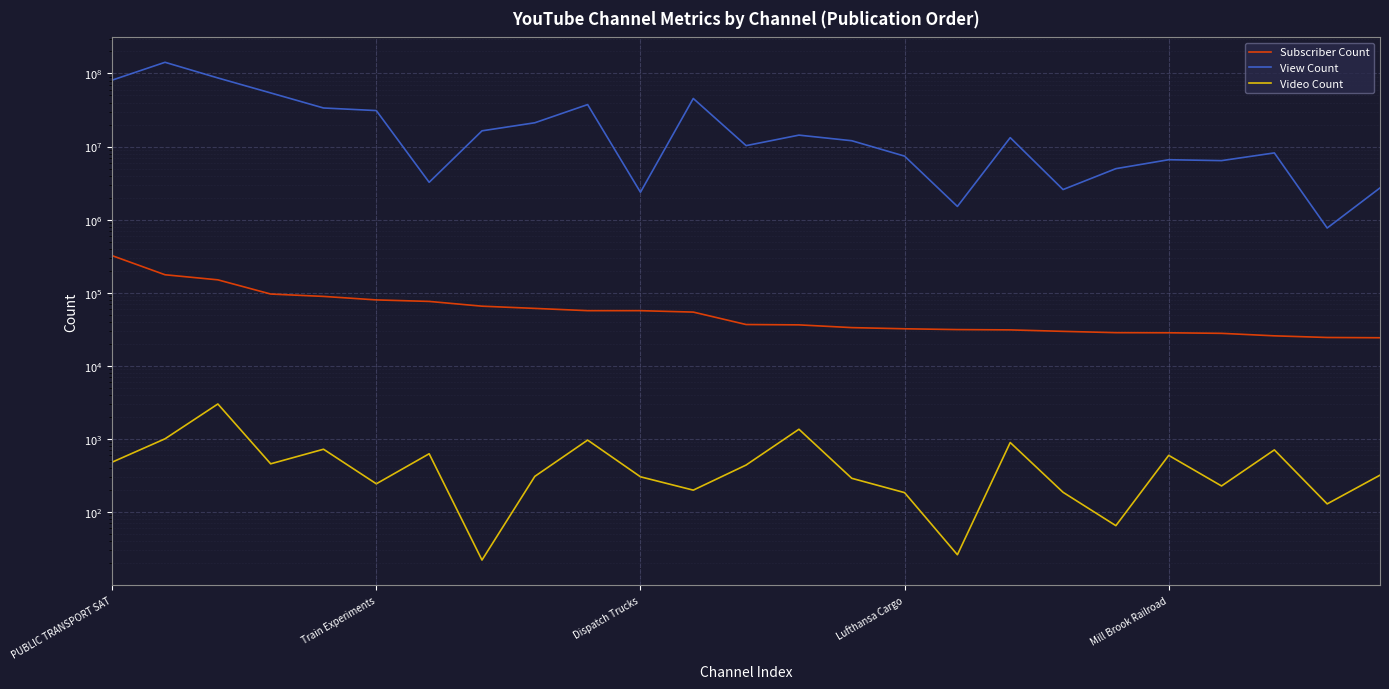

What is the approximate value of View Count at Lufthansa Cargo, to the nearest 100?

7391400